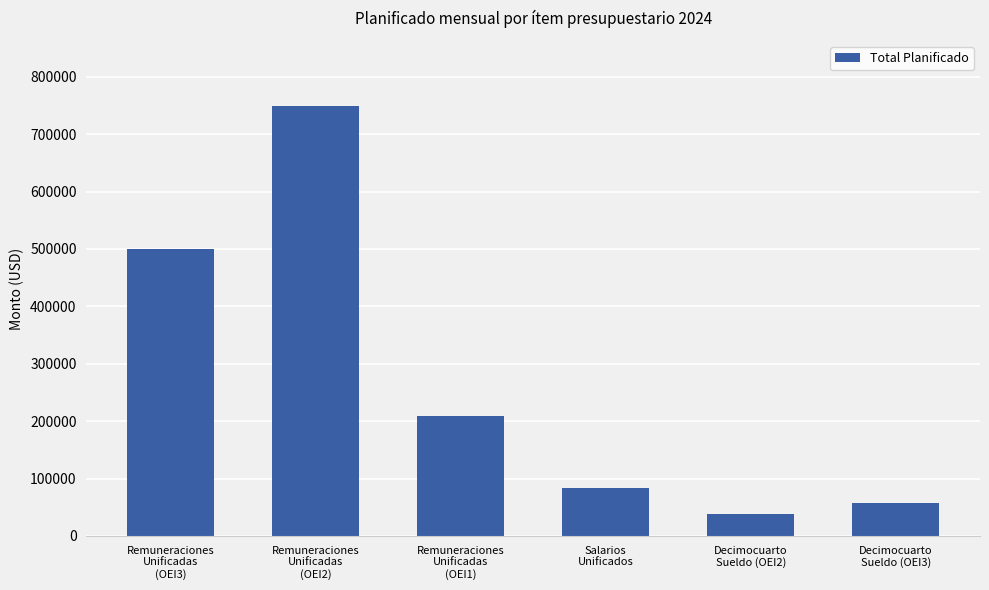

List the labels in order of value, smallest first.

Decimocuarto
Sueldo (OEI2), Decimocuarto
Sueldo (OEI3), Salarios
Unificados, Remuneraciones
Unificadas
(OEI1), Remuneraciones
Unificadas
(OEI3), Remuneraciones
Unificadas
(OEI2)